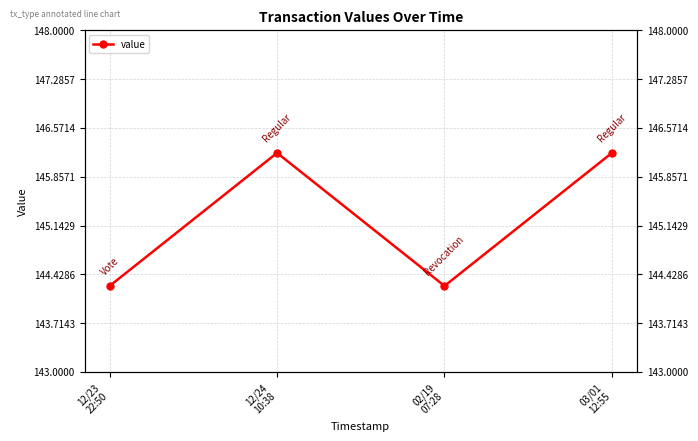

How many interior local peaks (higher than both neighbors) does the data have?

1